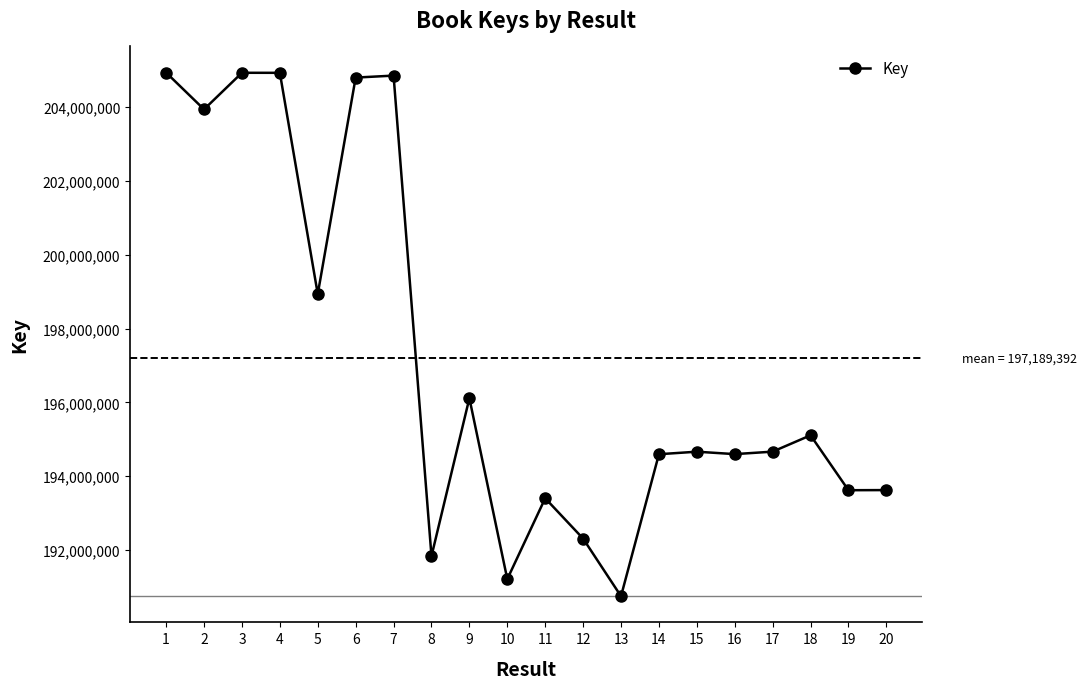

What is the value of the 9th point from the left?

196111386